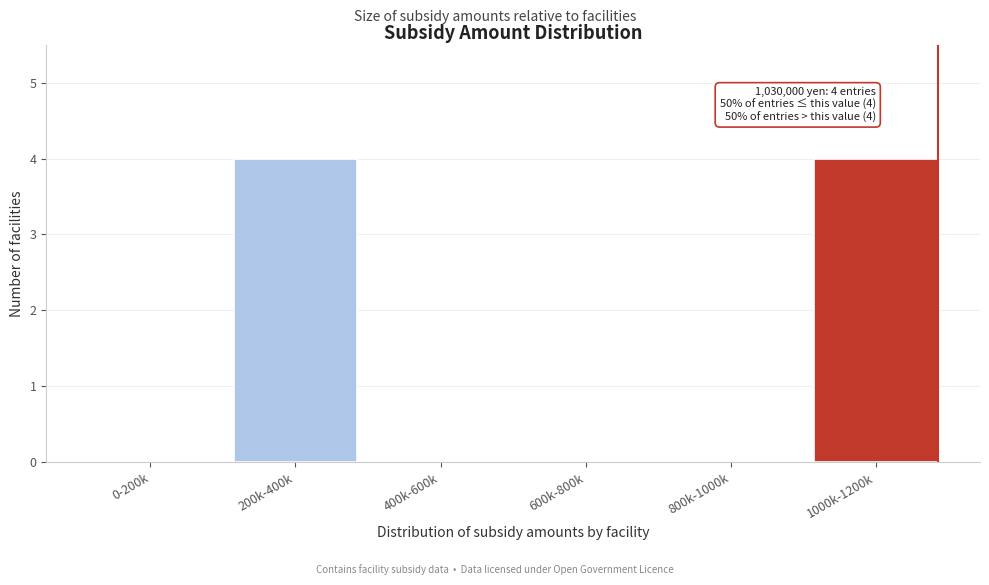

Reading left to right, extract all data points from this chart.

0-200k=0	200k-400k=4	400k-600k=0	600k-800k=0	800k-1000k=0	1000k-1200k=4